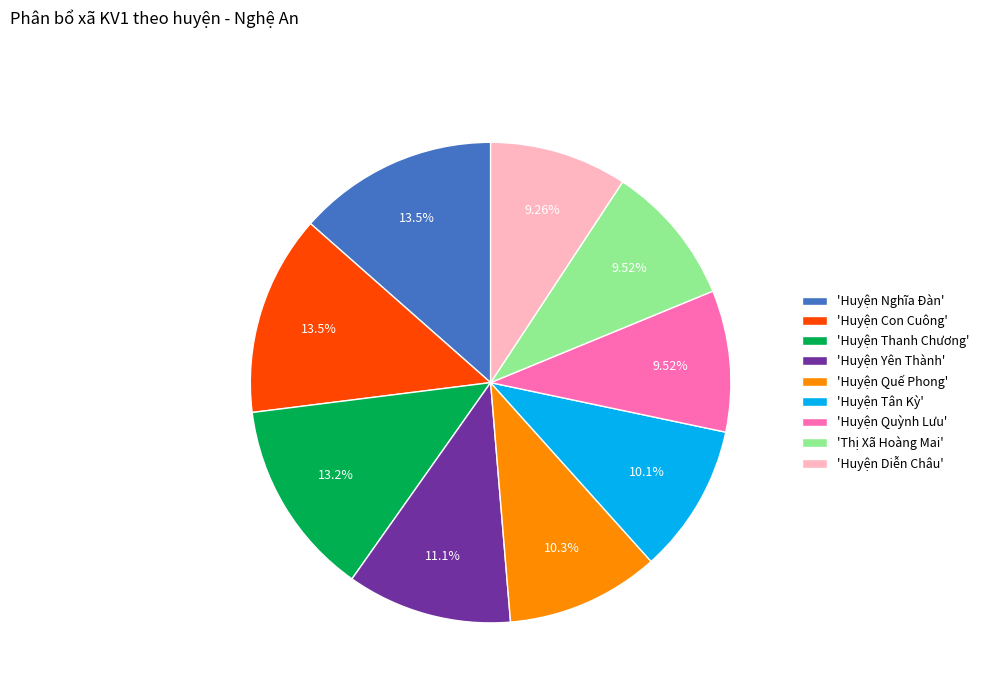

To the nearest percent, what is the average slice percentage?

11%